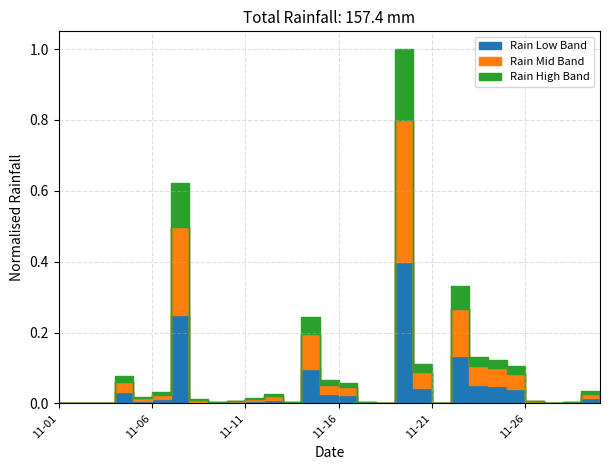

How many points are higher than both their immediate neighbors (excluding endpoints)?

7